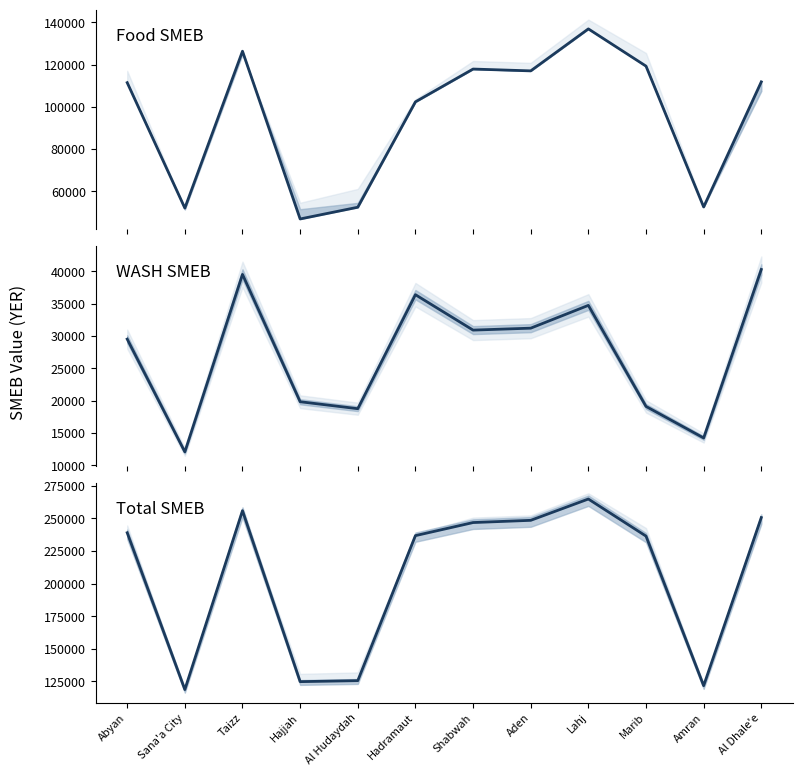

List the series in order of their overall mean, highest first.

Total_SMEB_dry, Food_SMEB_dry, WASH_SMEB